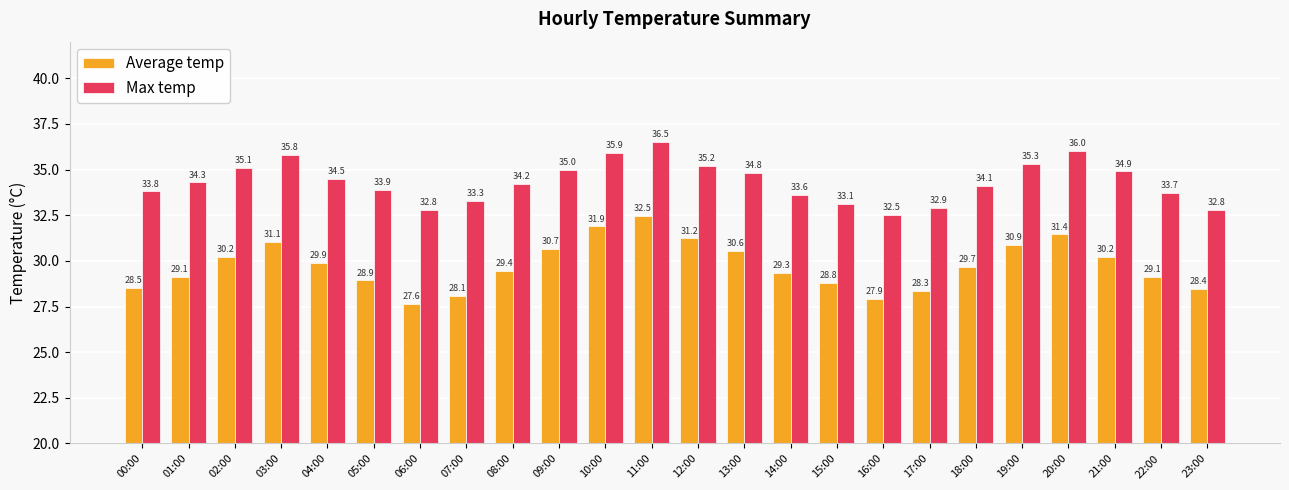

What is the total value across all series at 07:00?

61.4